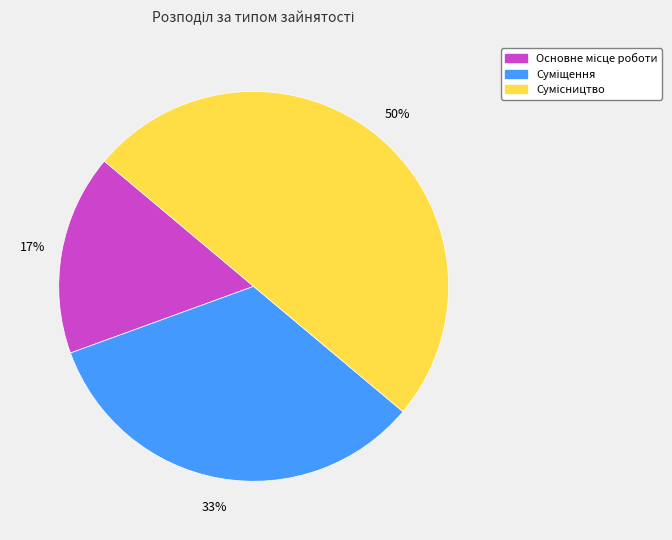

To the nearest percent, what is the average slice percentage?

33%